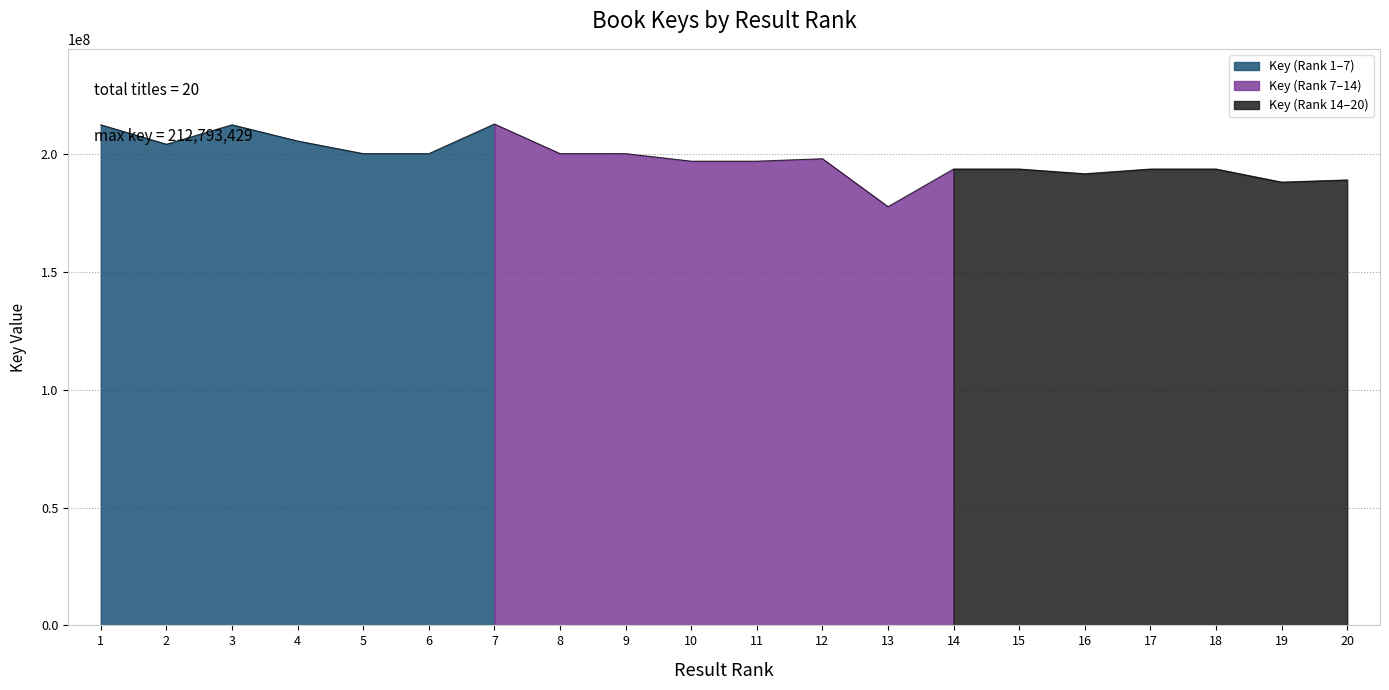

List the labels in order of value, smallest first.

13, 19, 20, 16, 14, 15, 17, 18, 10, 11, 12, 6, 9, 5, 8, 2, 4, 3, 1, 7